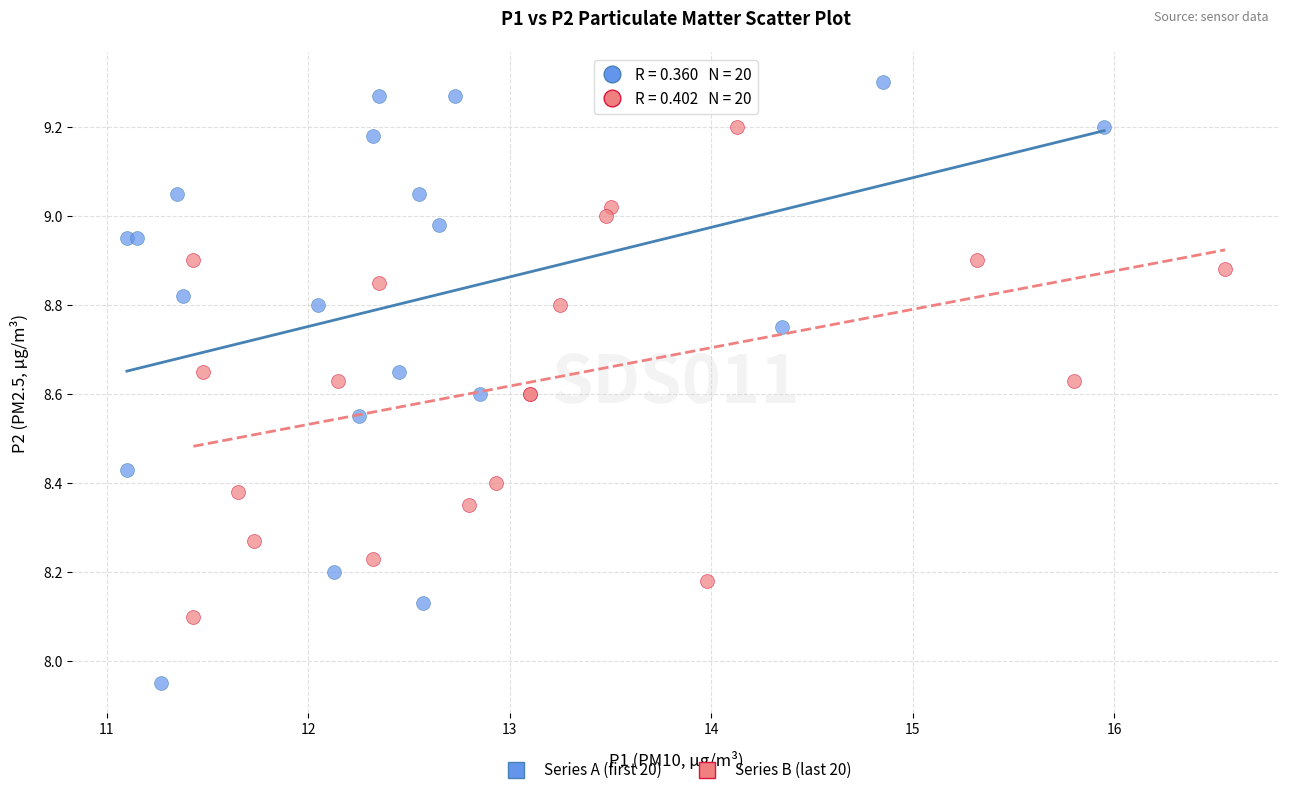

Which series reaches the maximum Y coordinate?

Series A (first 20)